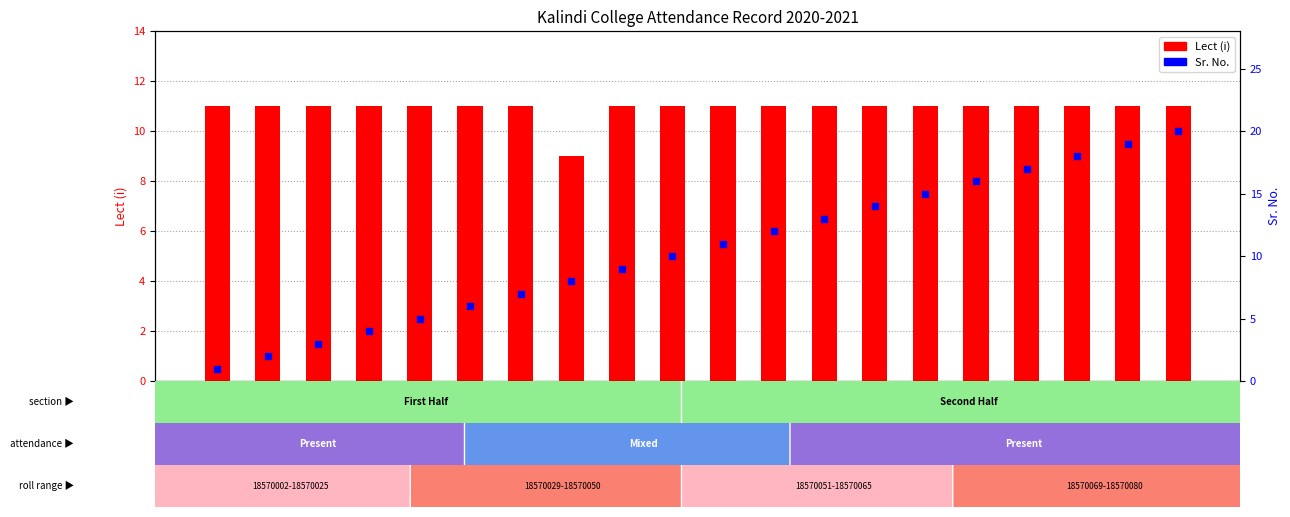

At which category is the sum across all series the highest?

NAMRATA SINGH